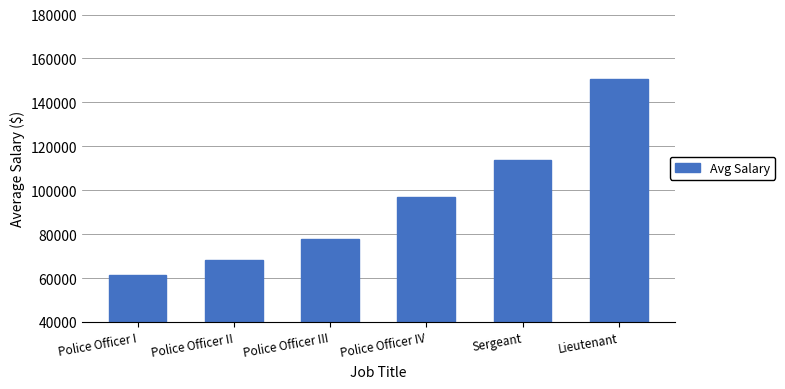

What is the label of the 1st bar from the right?

Lieutenant